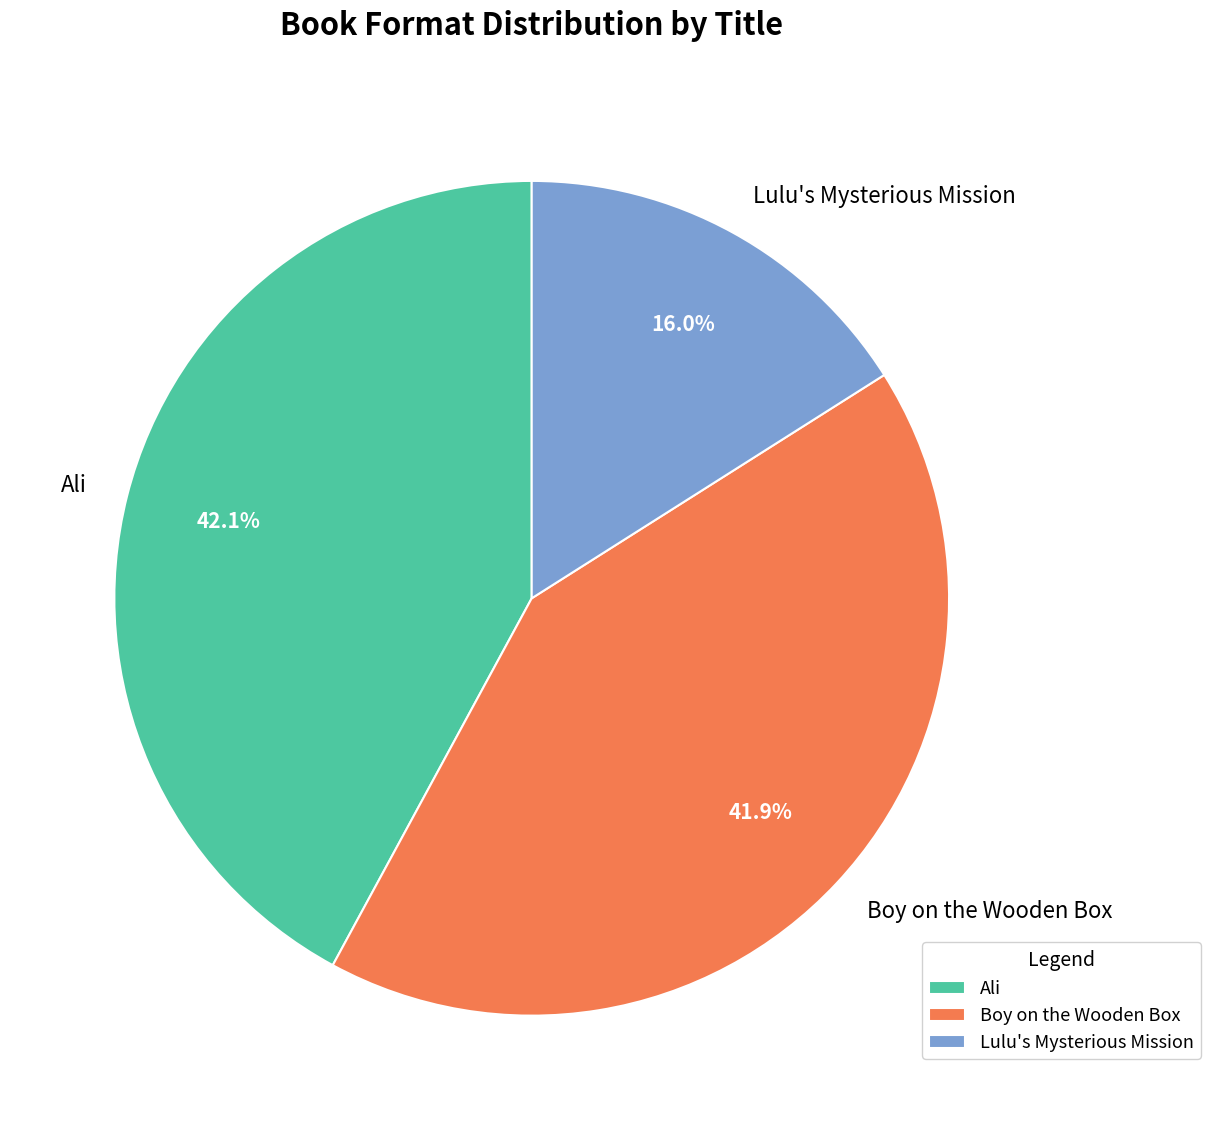

Is Boy on the Wooden Box the majority of the pie?

No